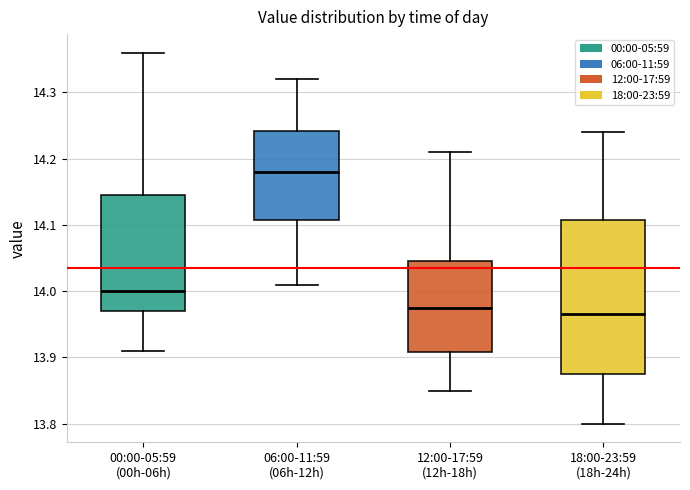

Reading left to right, transcribe this box plot: for each box, give where its median line is, the range the box spans, and where its two whiskers end, as read against the y-axis. The values are not printed on the chart, so give them approximately, as read against the axis.

00:00-05:59 (00h-06h): median 14.00, box 13.97 to 14.15, whiskers 13.91 to 14.36
06:00-11:59 (06h-12h): median 14.18, box 14.11 to 14.24, whiskers 14.01 to 14.32
12:00-17:59 (12h-18h): median 13.98, box 13.91 to 14.05, whiskers 13.85 to 14.21
18:00-23:59 (18h-24h): median 13.97, box 13.88 to 14.11, whiskers 13.80 to 14.24